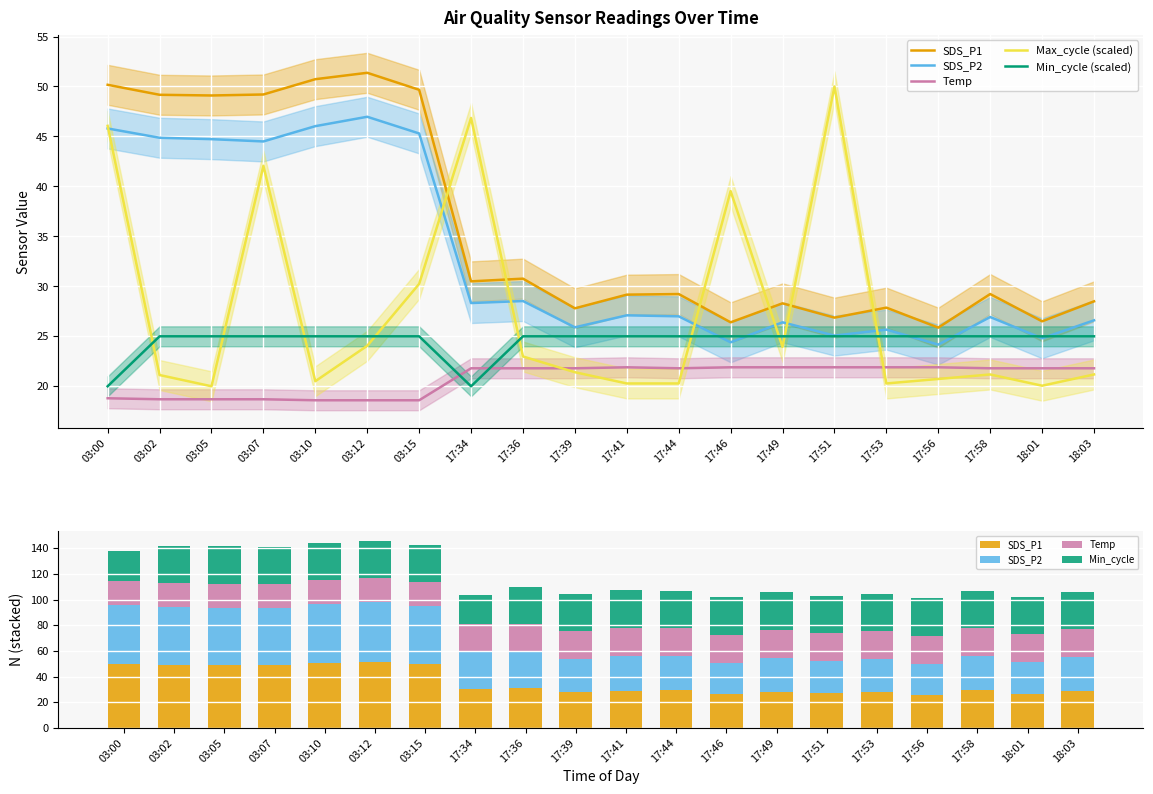

Reading right to left, list all the values displayed in this chart.

SDS_P1: 28.5	26.5	29.2	25.9	27.9	26.9	28.3	26.4	29.2	29.2	27.8	30.8	30.5	49.7	51.4	50.7	49.2	49.1	49.2	50.2
SDS_P2: 26.6	24.8	26.9	24.2	25.7	25.1	26.4	24.4	27.0	27.1	25.9	28.5	28.3	45.3	47.0	46.0	44.5	44.7	44.9	45.8
Temp: 21.8	21.8	21.8	21.9	21.9	21.9	21.9	21.9	21.8	21.9	21.8	21.8	21.8	18.6	18.6	18.6	18.7	18.7	18.7	18.8
Max_cycle (scaled): 21.2	20.1	21.2	20.7	20.3	50.0	23.9	39.5	20.3	20.3	21.4	23.0	46.8	30.2	24.1	20.5	42.1	20.0	21.1	46.1
Min_cycle (scaled): 25.0	25.0	25.0	25.0	25.0	25.0	25.0	25.0	25.0	25.0	25.0	25.0	20.0	25.0	25.0	25.0	25.0	25.0	25.0	20.0
Min_cycle: 29.0	29.0	29.0	29.0	29.0	29.0	29.0	29.0	29.0	29.0	29.0	29.0	23.0	29.0	29.0	29.0	29.0	29.0	29.0	23.0